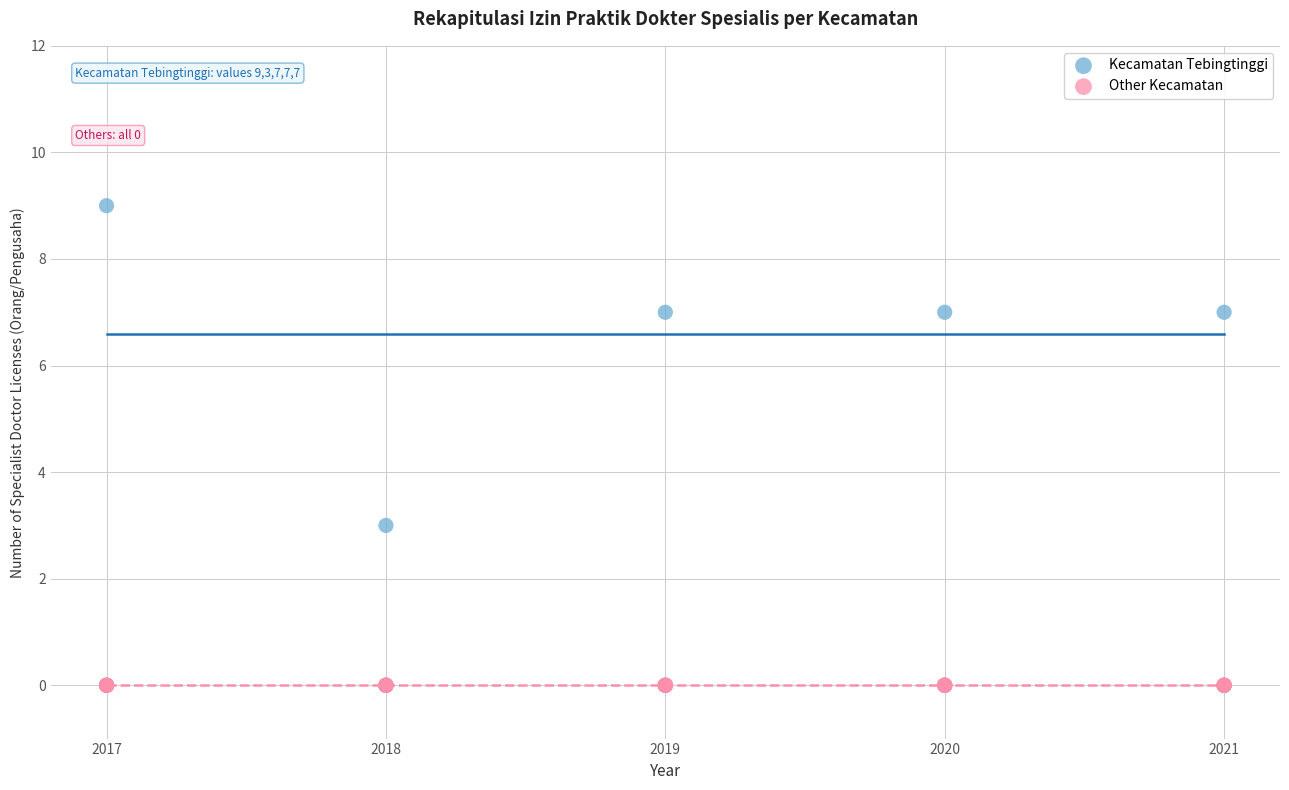

Which series reaches the maximum Y coordinate?

Kecamatan Tebingtinggi